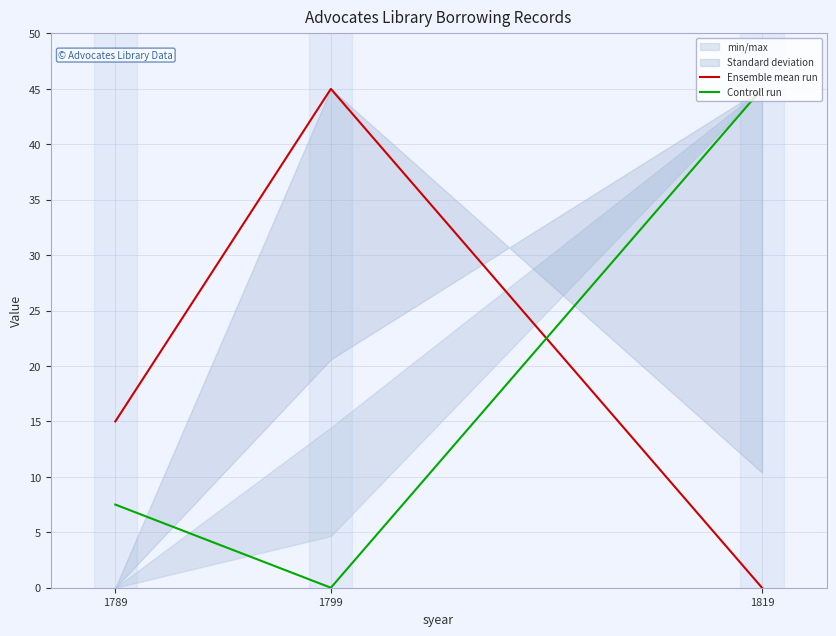

Is it true that Controll run equals 0.0 at 1799?

True